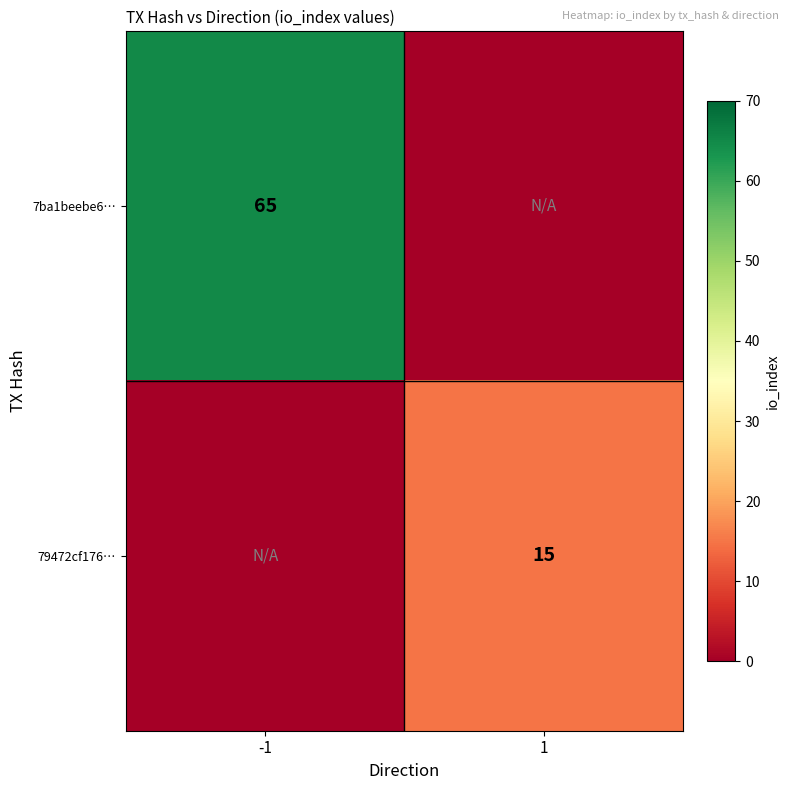

True or false: 79472cf176… has a value of 26 at 1.

False